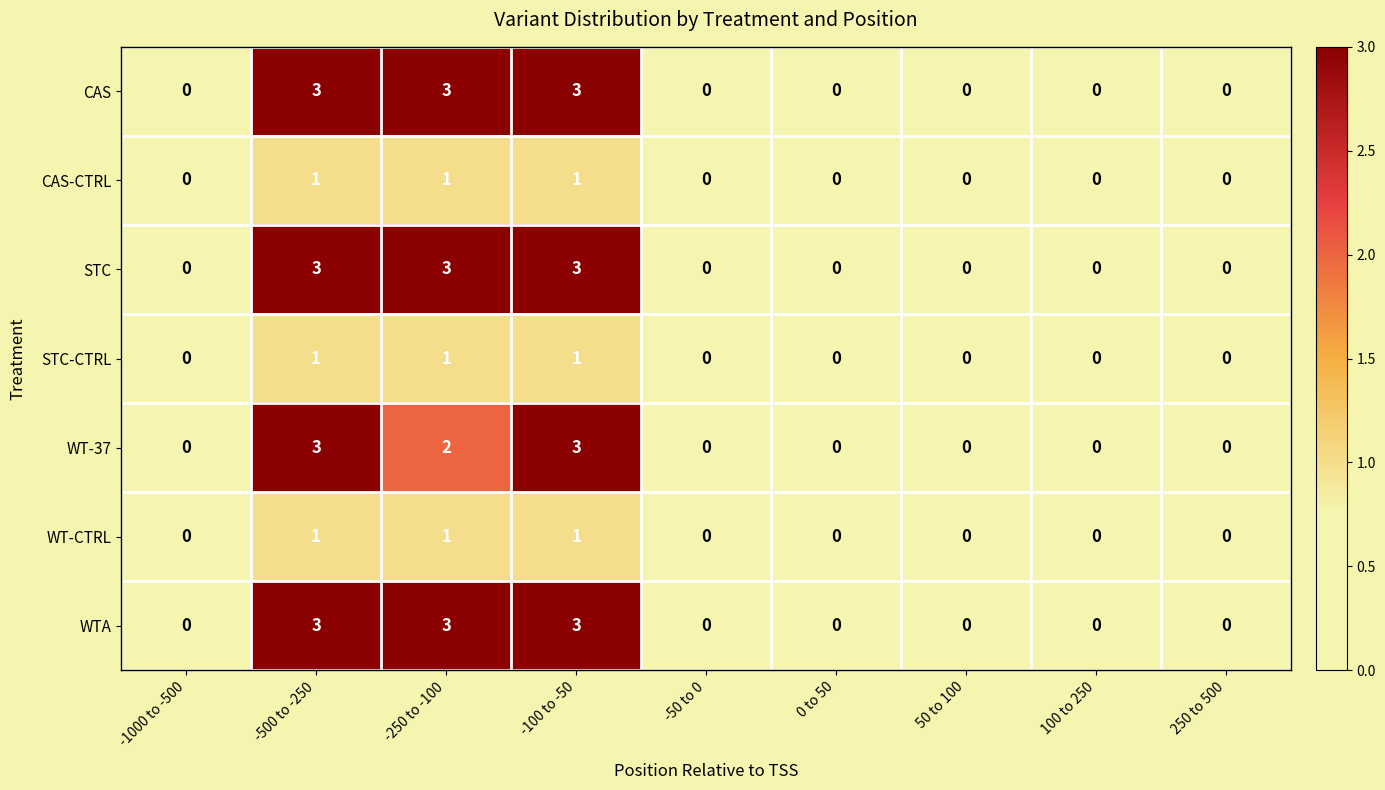

Is the value of WT-37 at 0 to 50 greater than the value of CAS at -500 to -250?

No